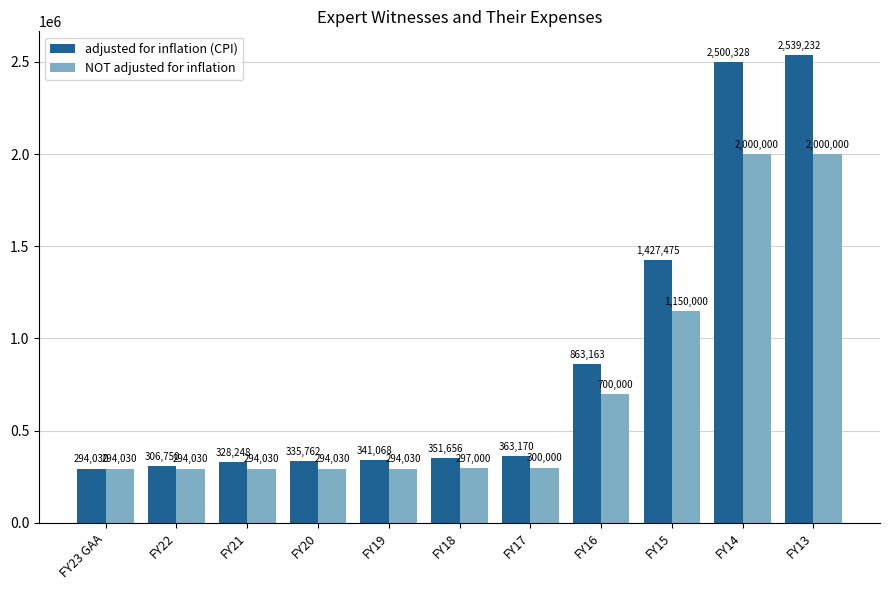

Reading left to right, list all the values displayed in this chart.

adjusted for inflation (CPI): FY23 GAA=294030	FY22=306750	FY21=328248	FY20=335762	FY19=341068	FY18=351656	FY17=363170	FY16=863163	FY15=1427475	FY14=2500328	FY13=2539232
NOT adjusted for inflation: FY23 GAA=294030	FY22=294030	FY21=294030	FY20=294030	FY19=294030	FY18=297000	FY17=300000	FY16=700000	FY15=1150000	FY14=2000000	FY13=2000000